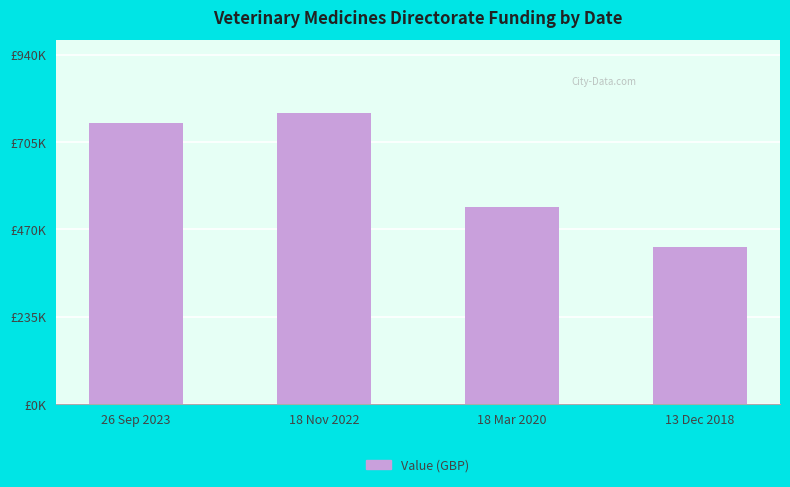

Does the chart contain any negative values?

No